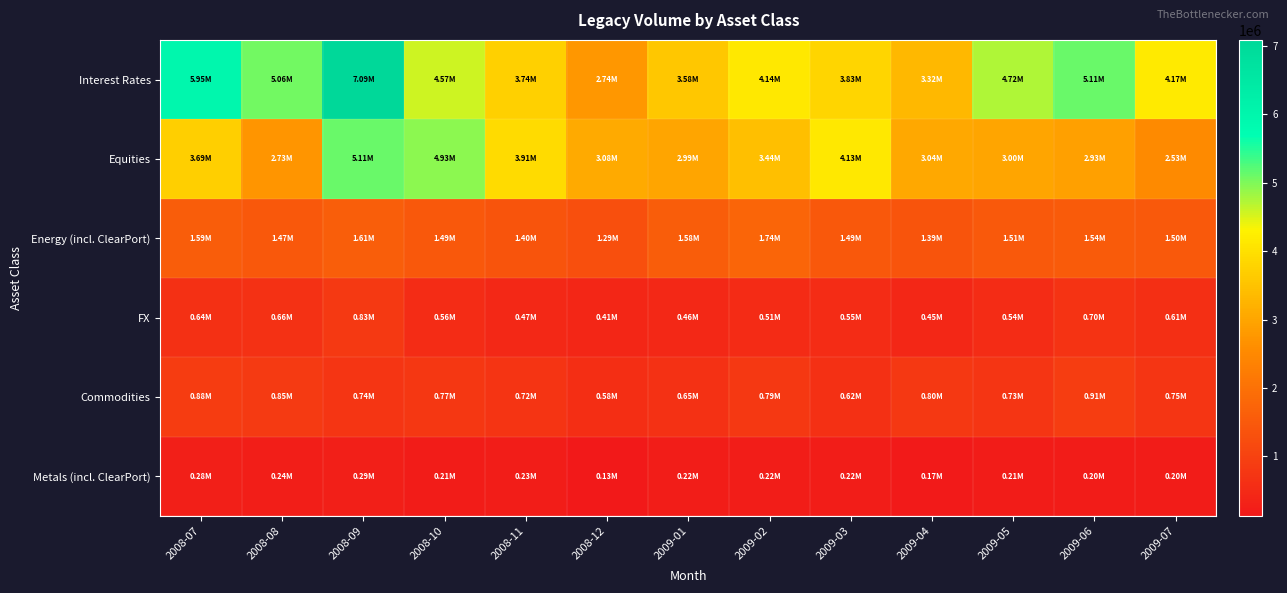

Which series has the largest total across all categories?

Interest Rates